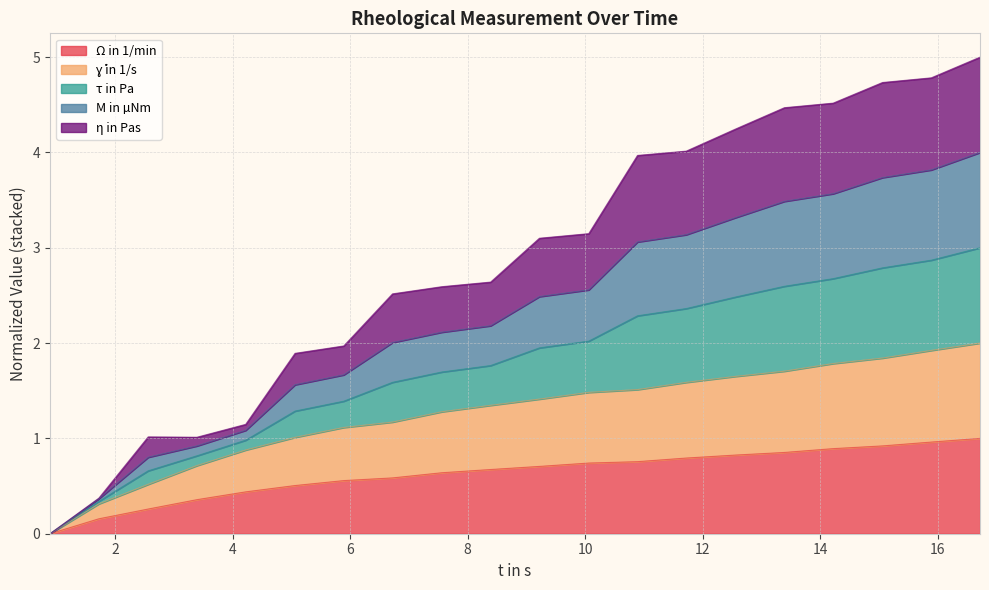

At how many categories does at least one series exceed 4?

7